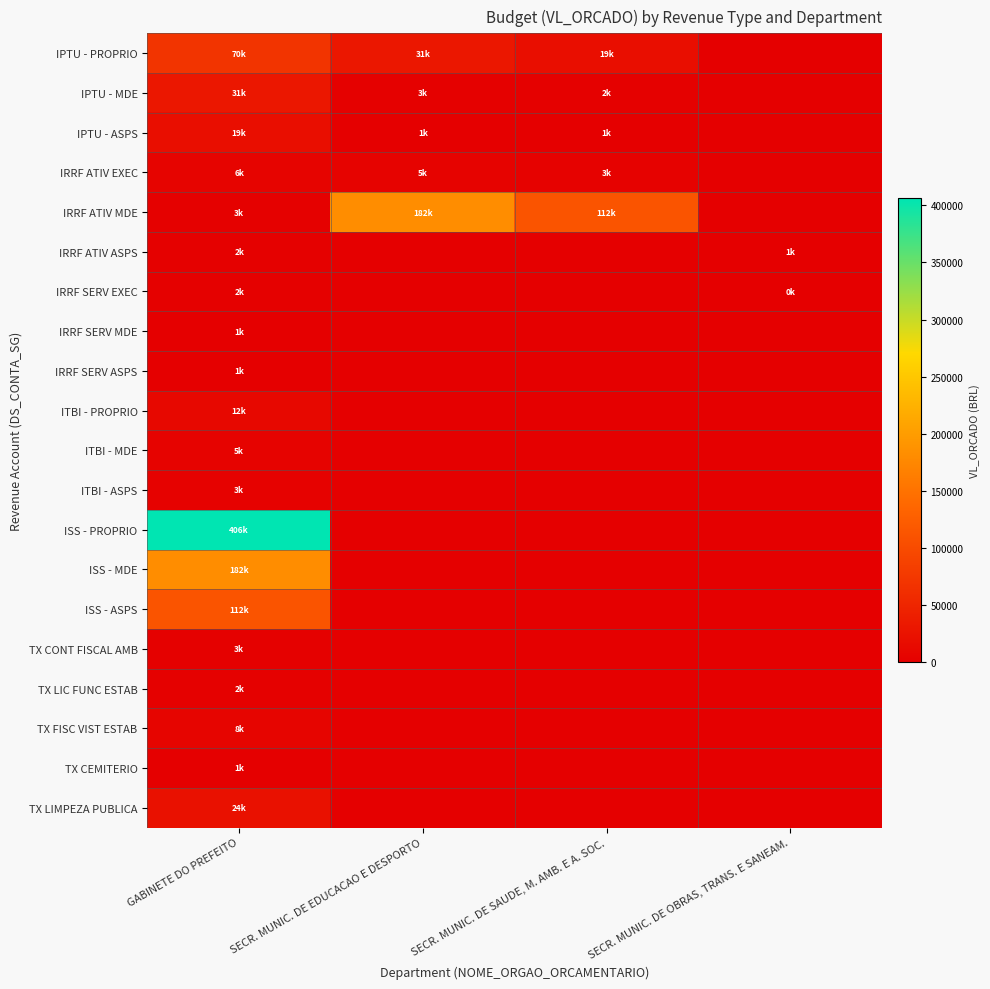

List the series in order of their peak value, lowest first.

IRRF SERV ASPS, IRRF SERV MDE, TX CEMITERIO, IRRF ATIV ASPS, IRRF SERV EXEC, TX LIC FUNC ESTAB, TX CONT FISCAL AMB, ITBI - ASPS, ITBI - MDE, IRRF ATIV EXEC, TX FISC VIST ESTAB, ITBI - PROPRIO, IPTU - ASPS, TX LIMPEZA PUBLICA, IPTU - MDE, IPTU - PROPRIO, ISS - ASPS, IRRF ATIV MDE, ISS - MDE, ISS - PROPRIO